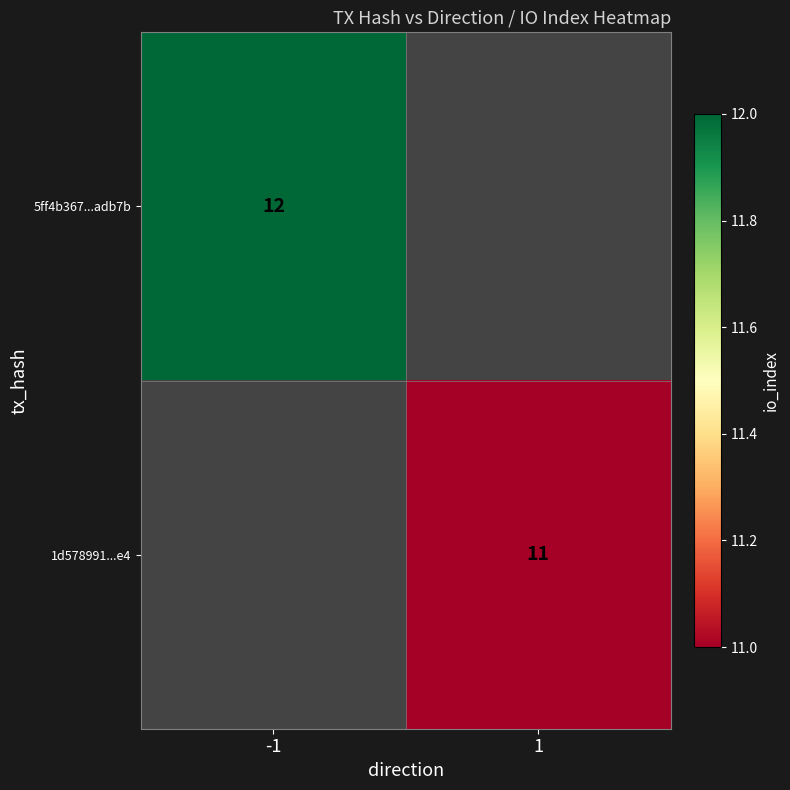

True or false: 5ff4b367...adb7b has a value of 12 at -1.

True